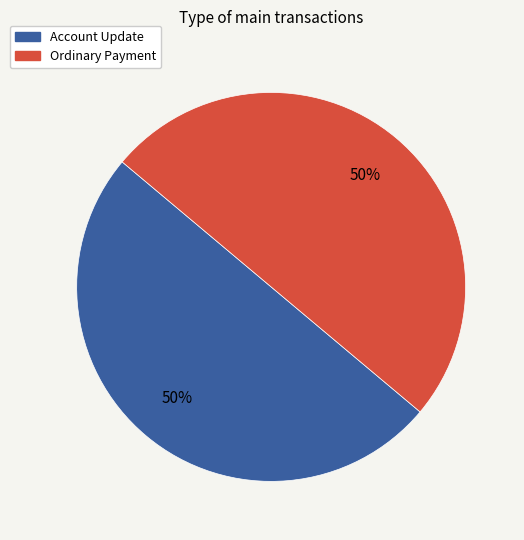

Approximately how many times larger is the value at Ordinary Payment compared to Account Update?

1.0